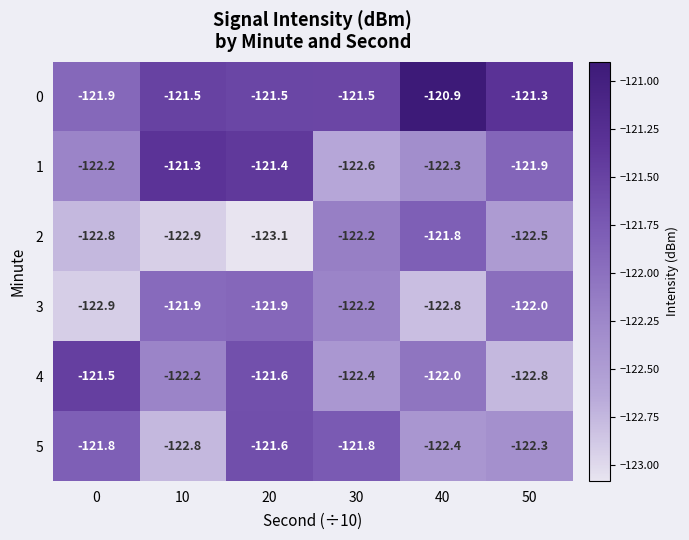

At which category is the sum across all series the highest?

20